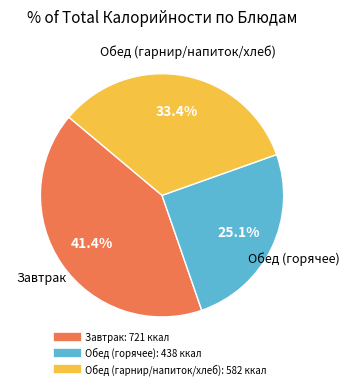

Is there any slice that represents more than half of the pie?

No